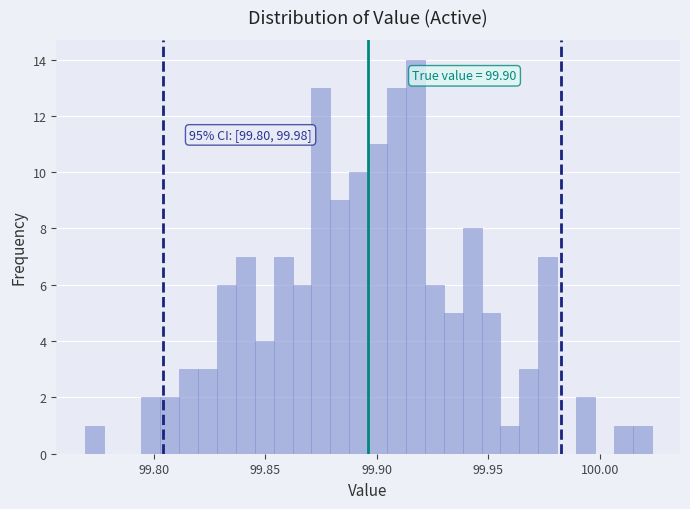

Read against the x-axis, roughly where is the centre of the tallest bar?

99.915